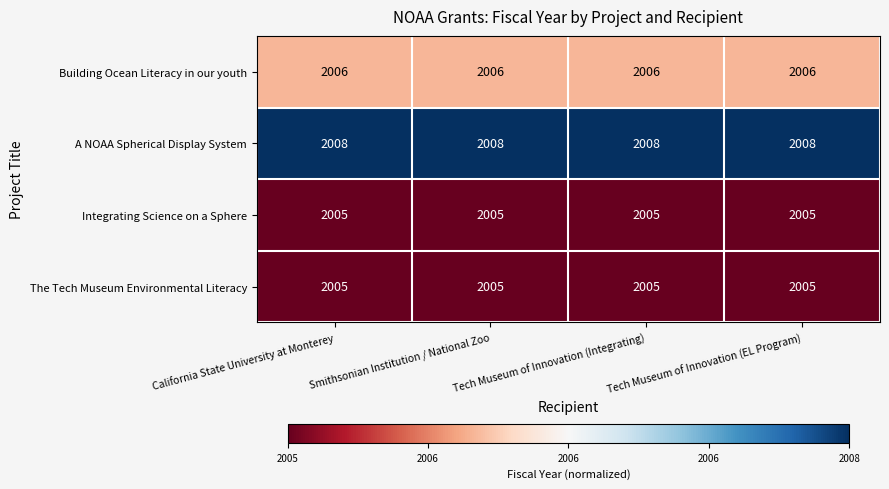

What is the difference between the highest and lowest values at Smithsonian Institution / National Zoo?

3